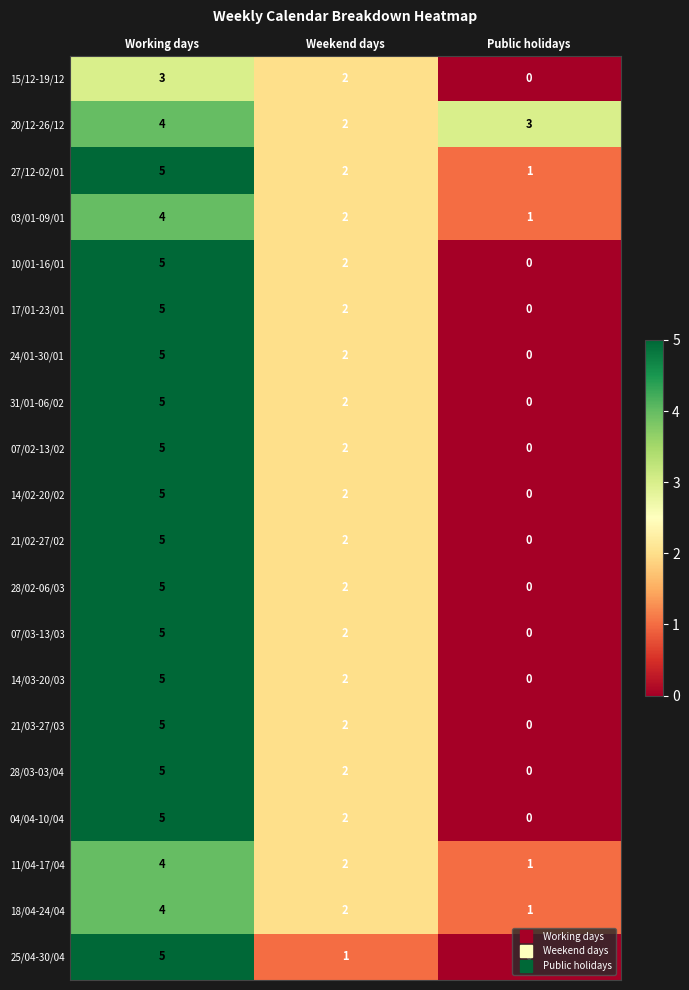

Count the 21/02-27/02 values in the range 0 to 5.

3